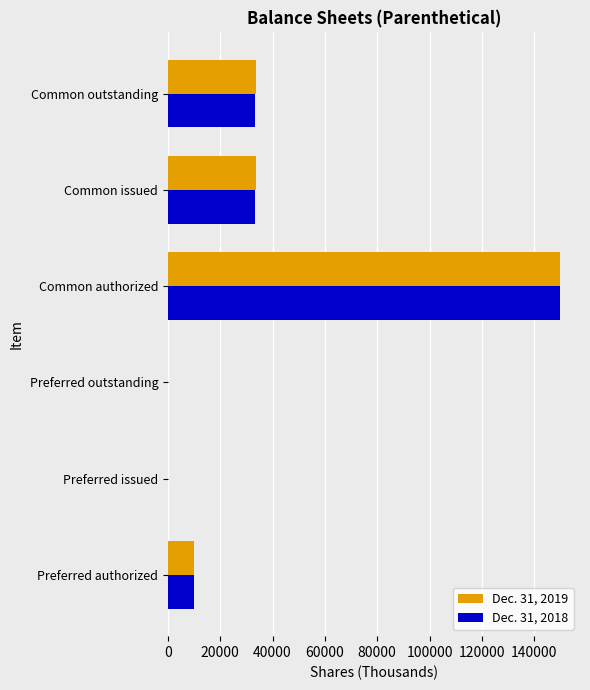

What is the total value across all series at Common outstanding?

67080